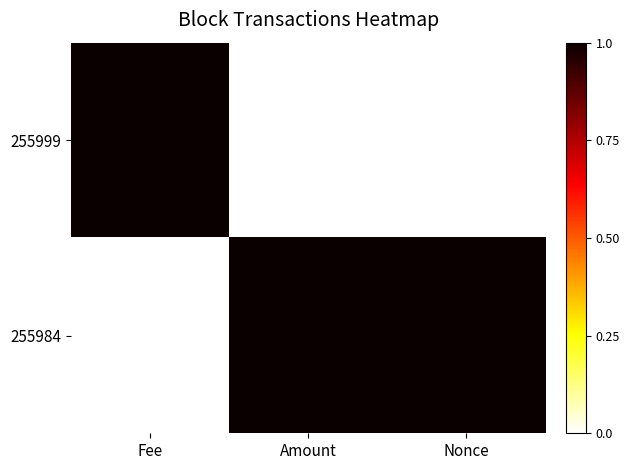

Rank the series by their maximum value, from lowest to highest.

255999, 255984